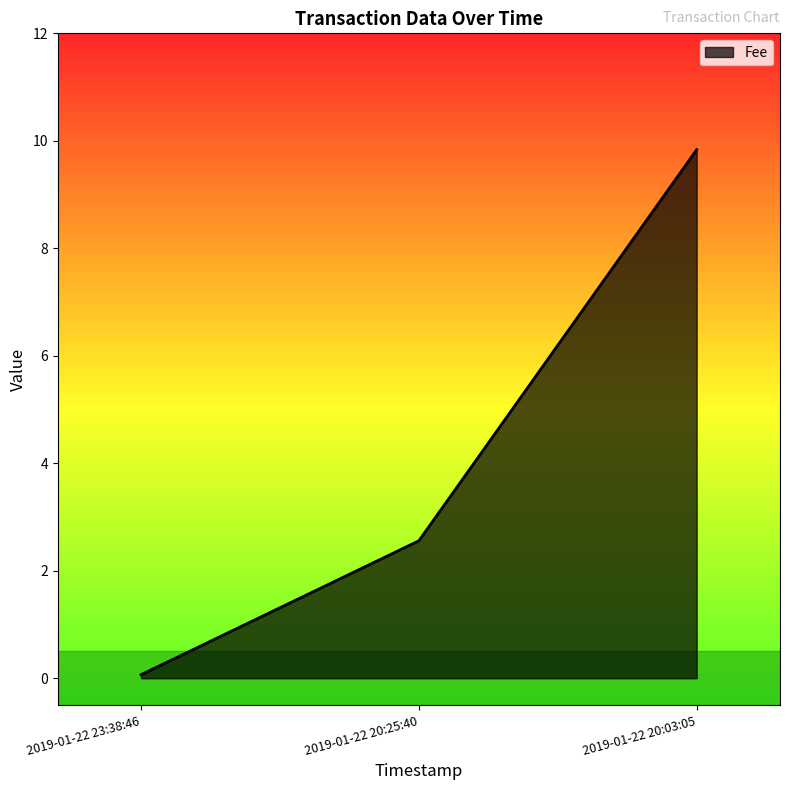

At which label does the data first exceed 2?

2019-01-22 20:25:40